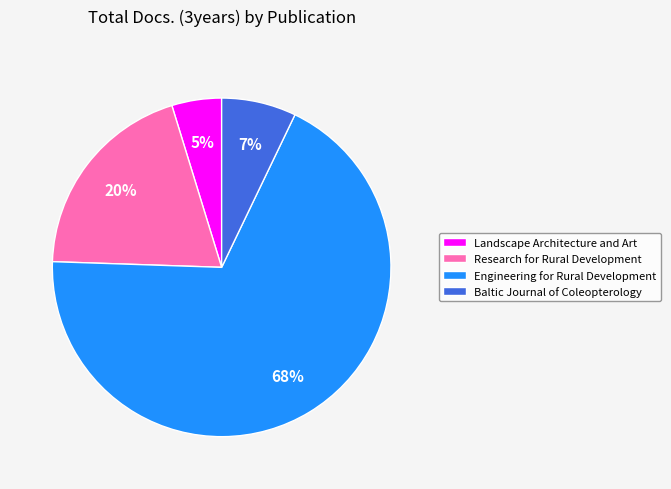

How many slices are in this pie chart?

4